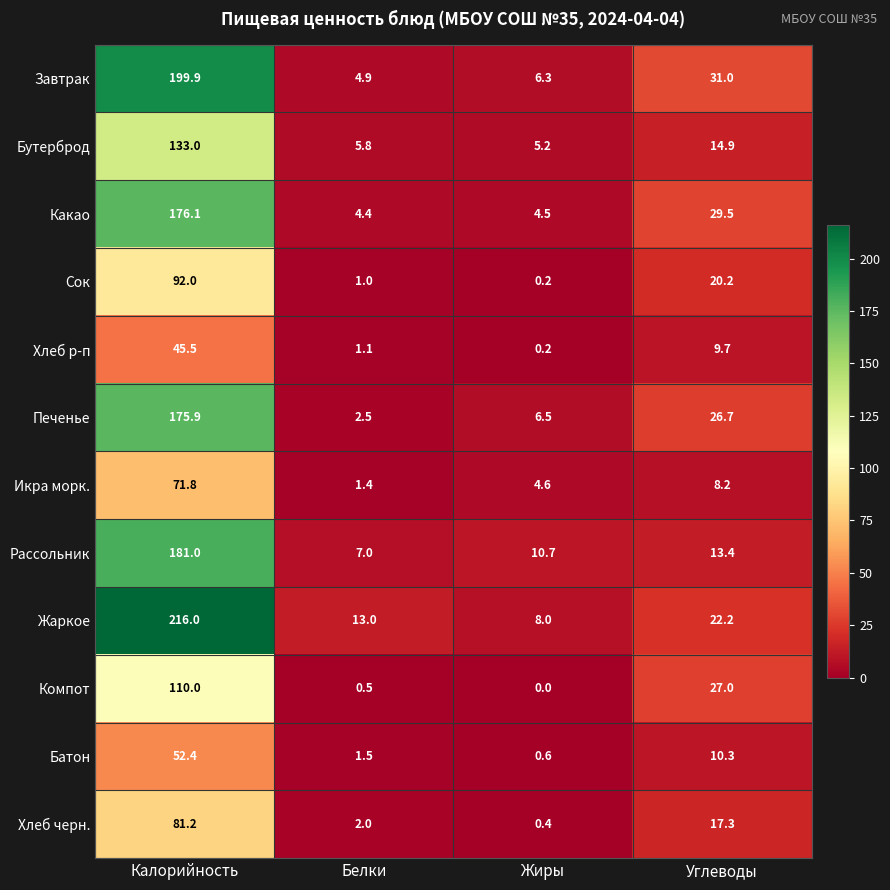

Which series has the largest range (max minus min)?

Жаркое